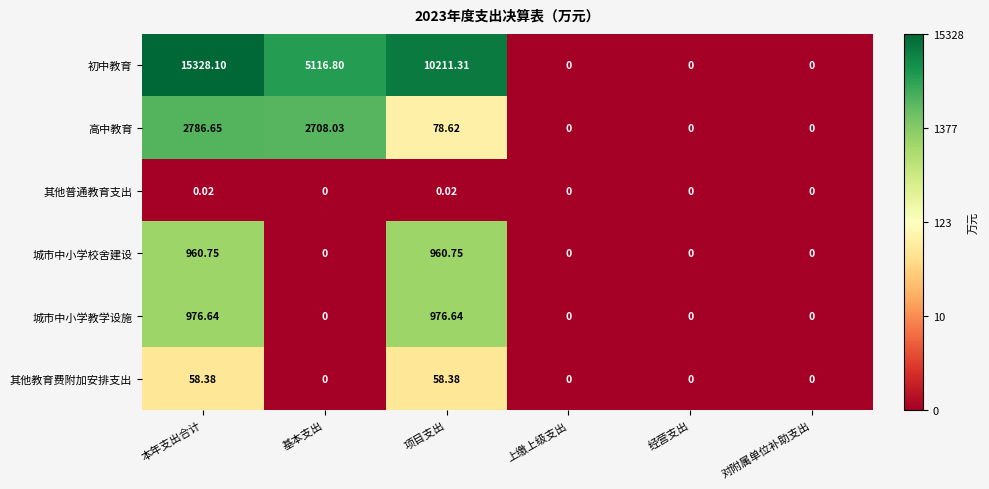

At which label does 高中教育 first exceed 78?

本年支出合计